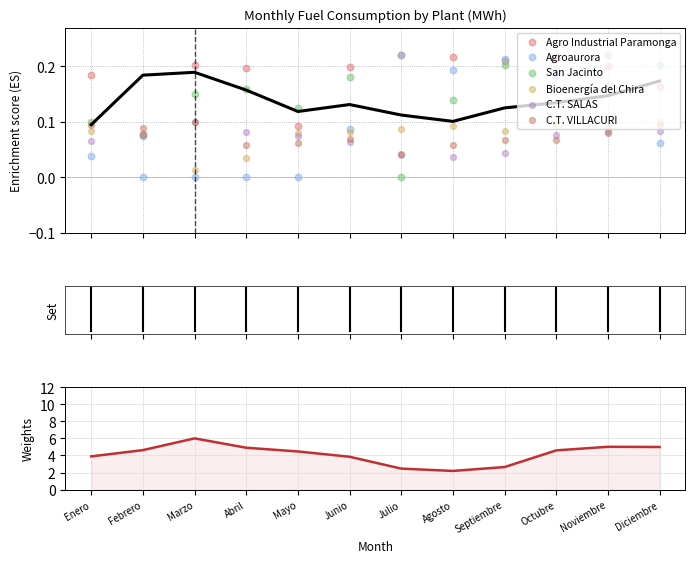

What is the total value across all series at Octubre?

0.8